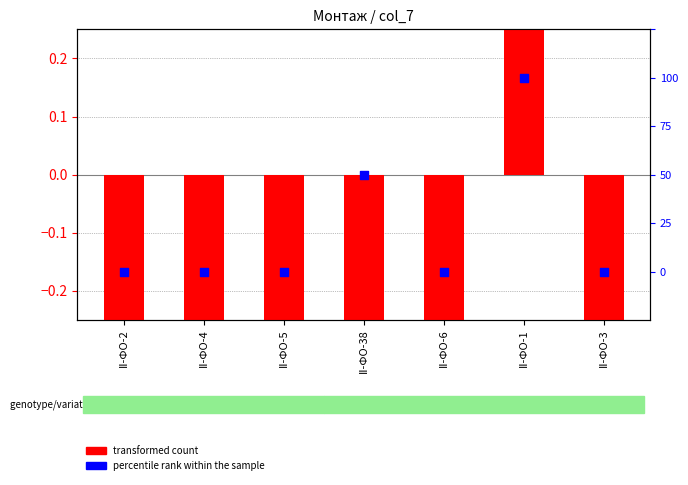

Which series has the largest total across all categories?

percentile rank within the sample